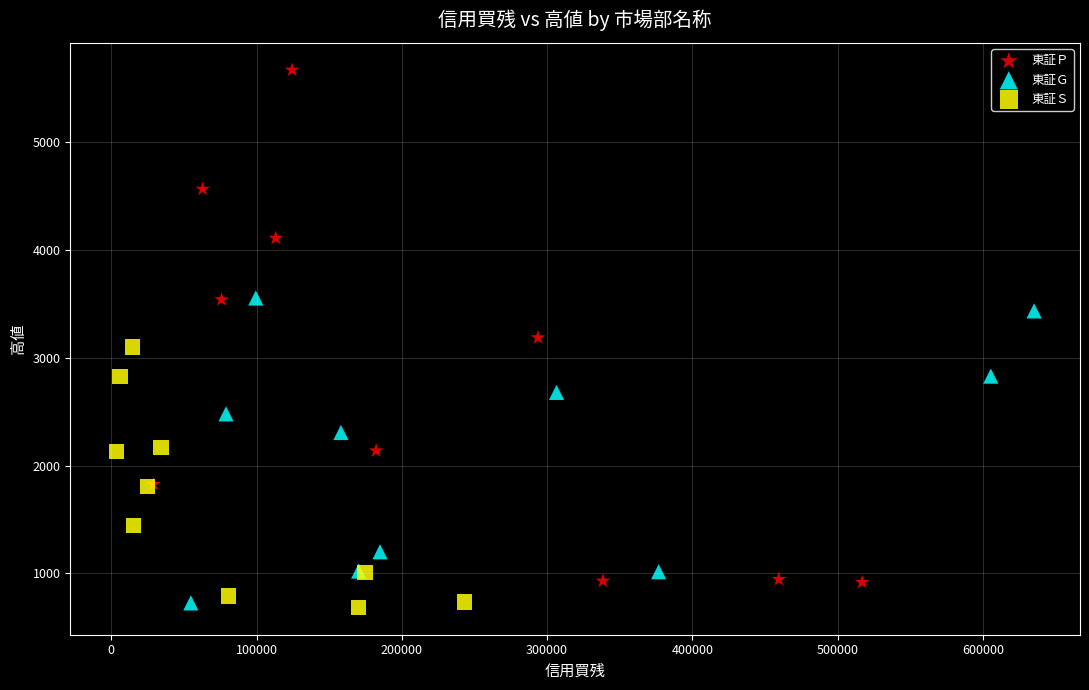

Which series contains the highest Y value?

東証Ｐ